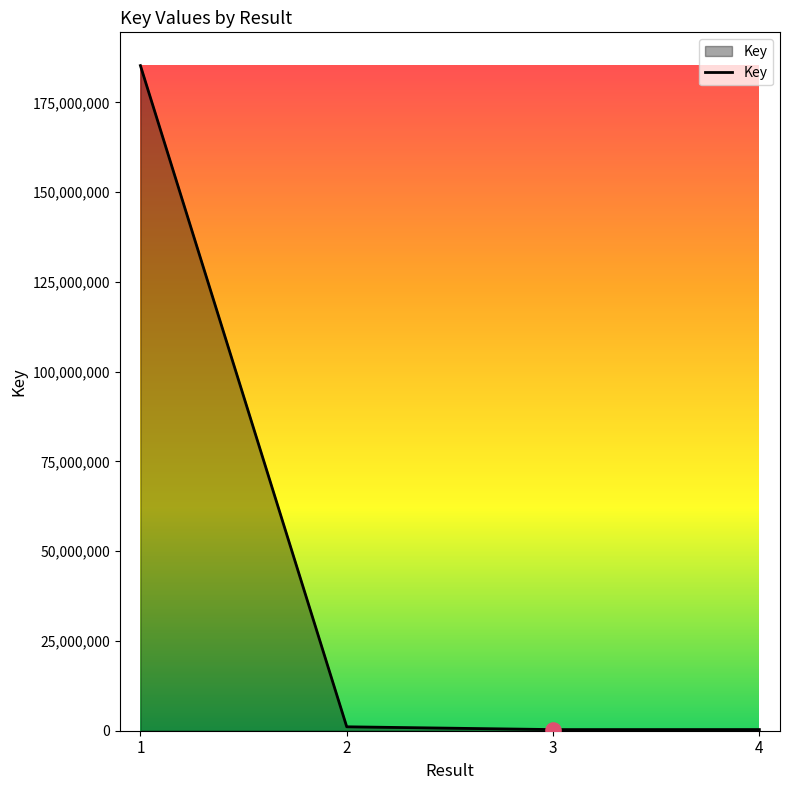

Between 1 and 4, which is larger?

1